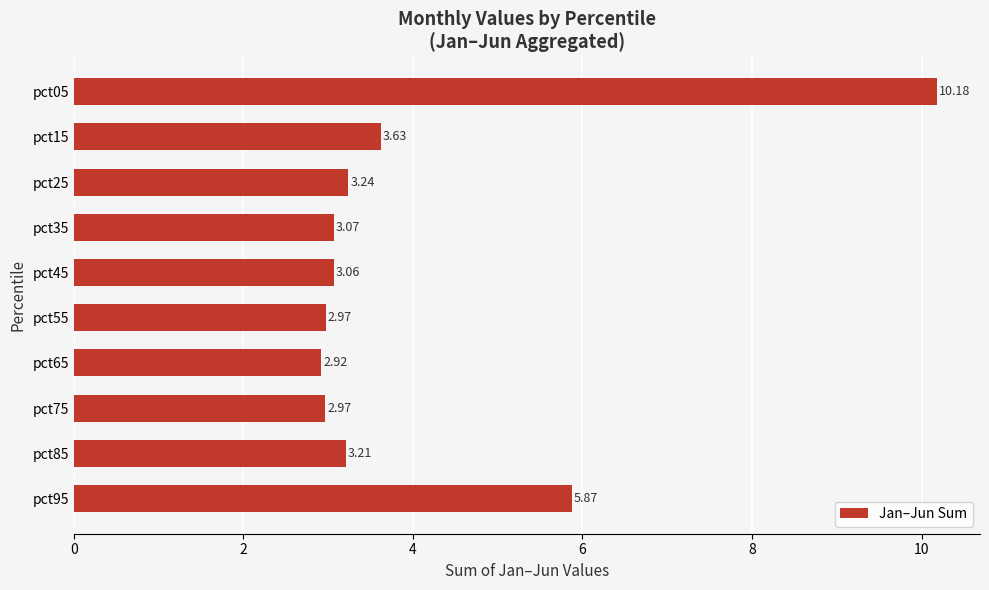

What is the difference between the maximum and minimum values?

7.3